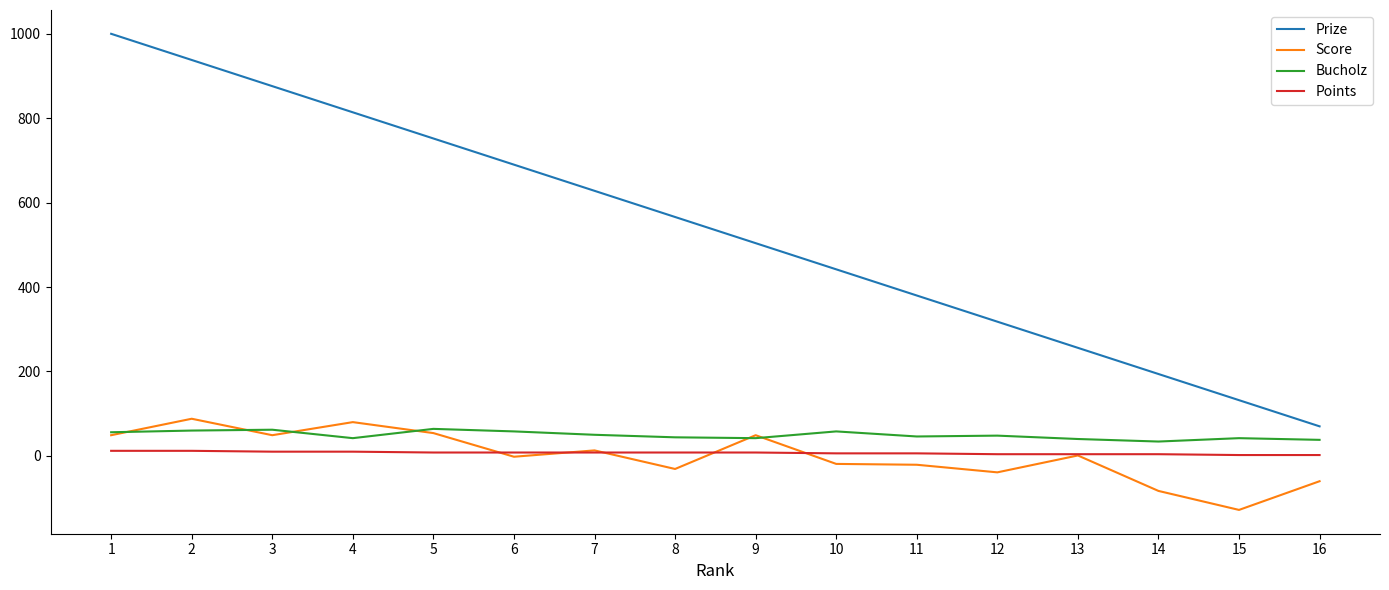

How many lines are shown in the chart?

4